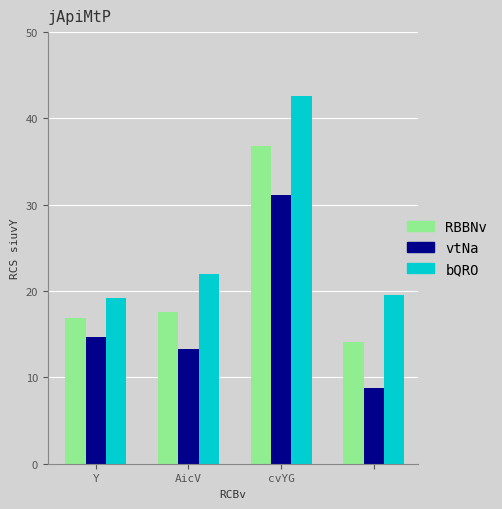

What is the greatest value displayed?

42.6